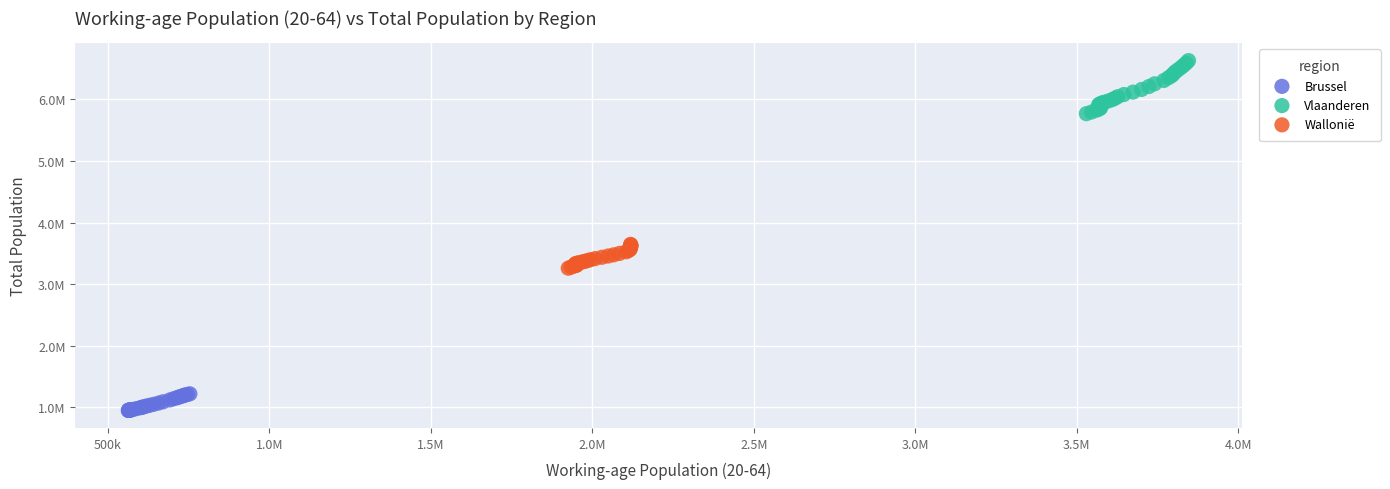

Which series reaches the maximum Y coordinate?

Vlaanderen